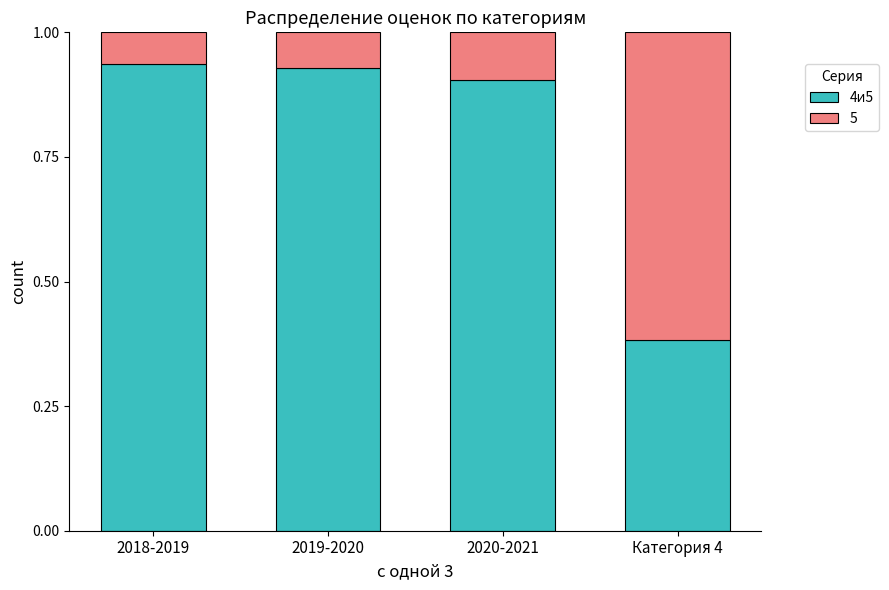

What is the total value across all series at 2019-2020?

1.0